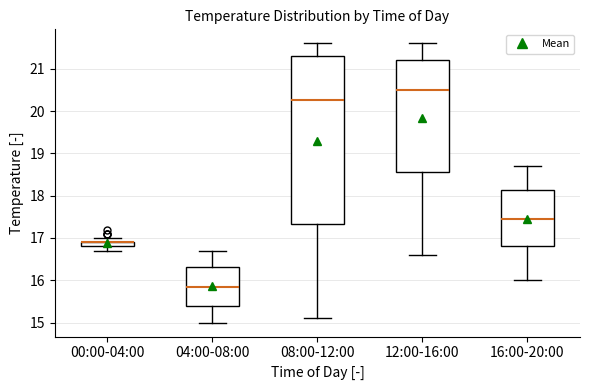

Where is the upper edge of the box for 16:00-20:00 on the y-axis? The values are not printed on the chart, so give them approximately, as read against the axis.

18.1